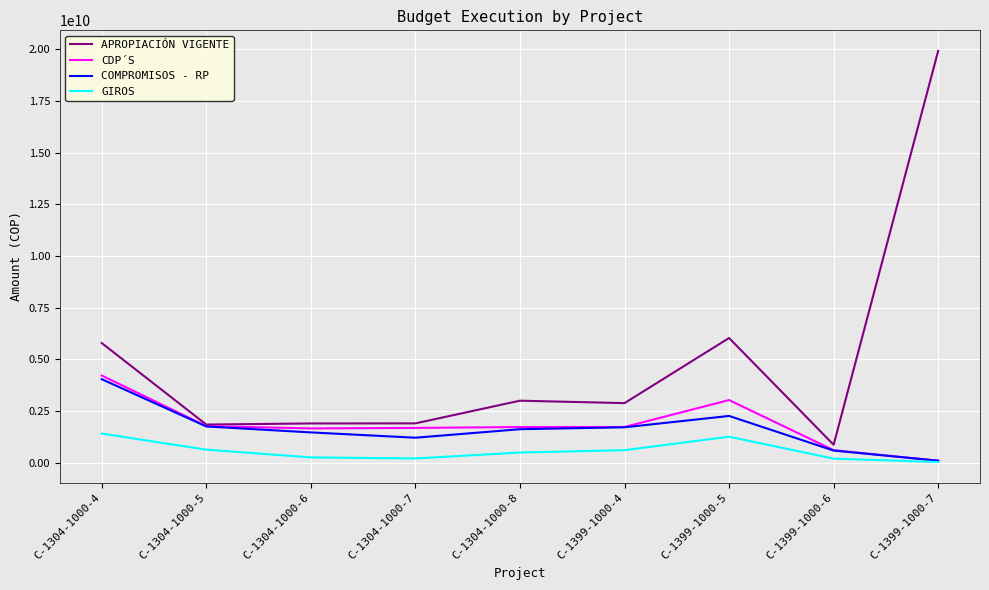

Which series has the largest range (max minus min)?

APROPIACIÓN VIGENTE